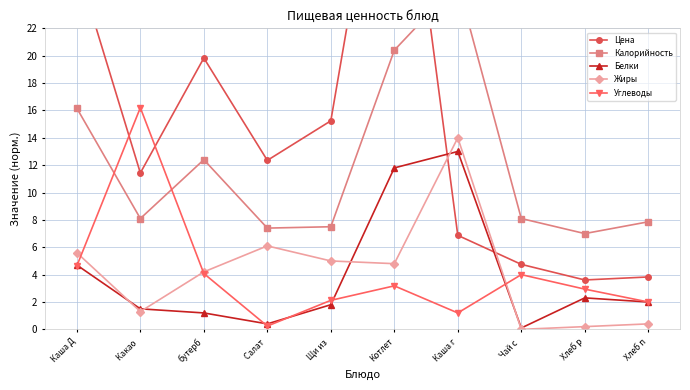

Does the chart have visible grid lines?

Yes